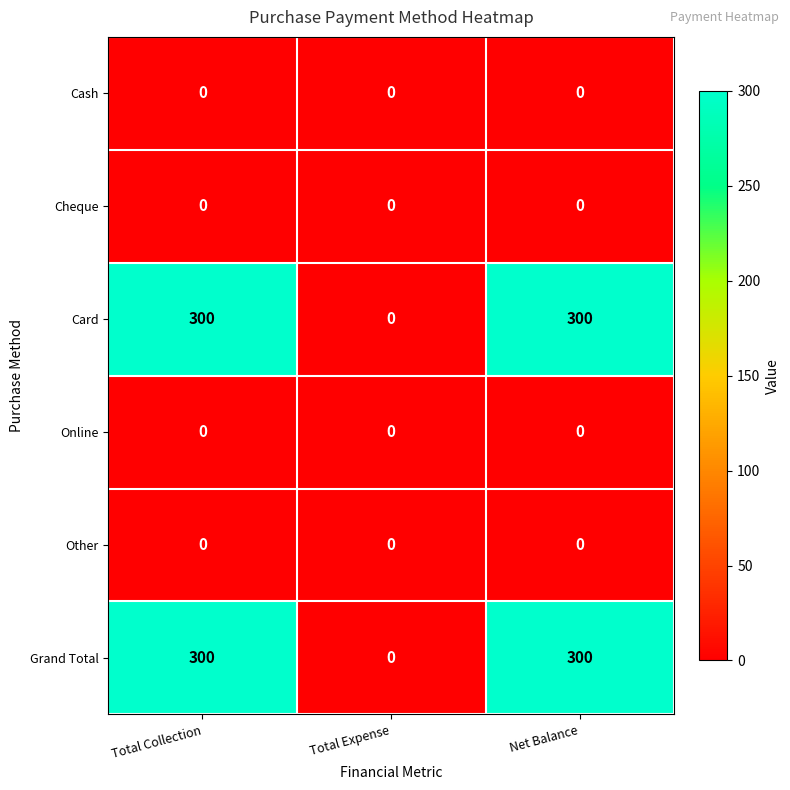

At how many categories does at least one series exceed 257?

2